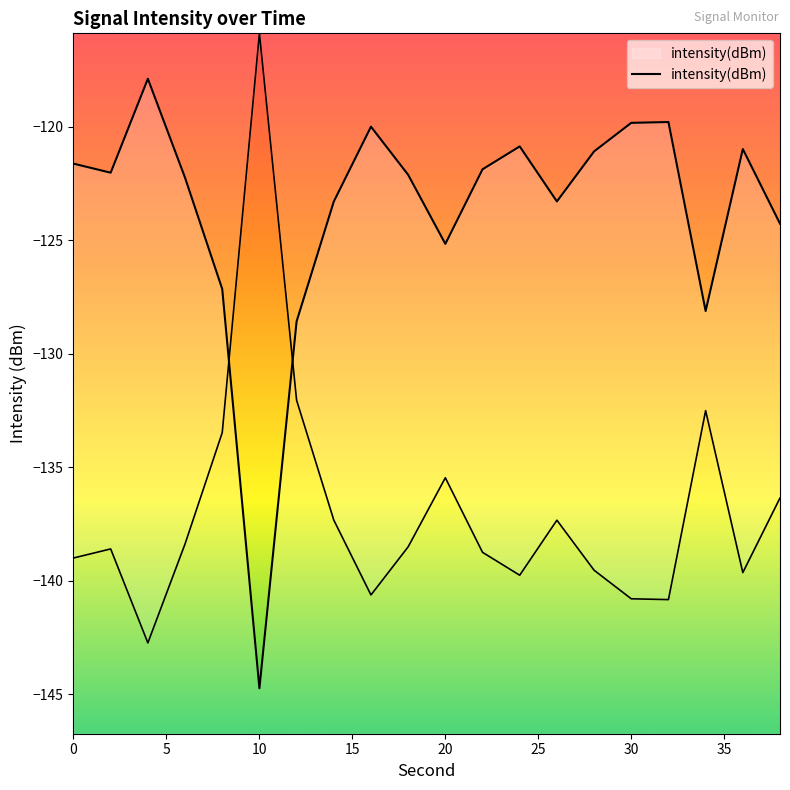

Does the chart display data point markers on the line(s)?

No